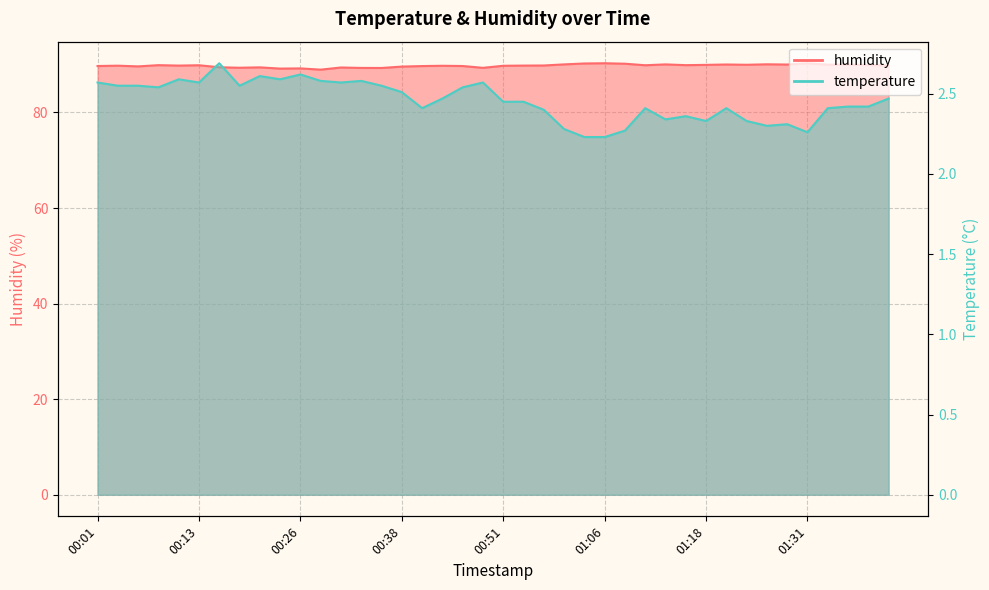

At which label does humidity first exceed 89?

00:01